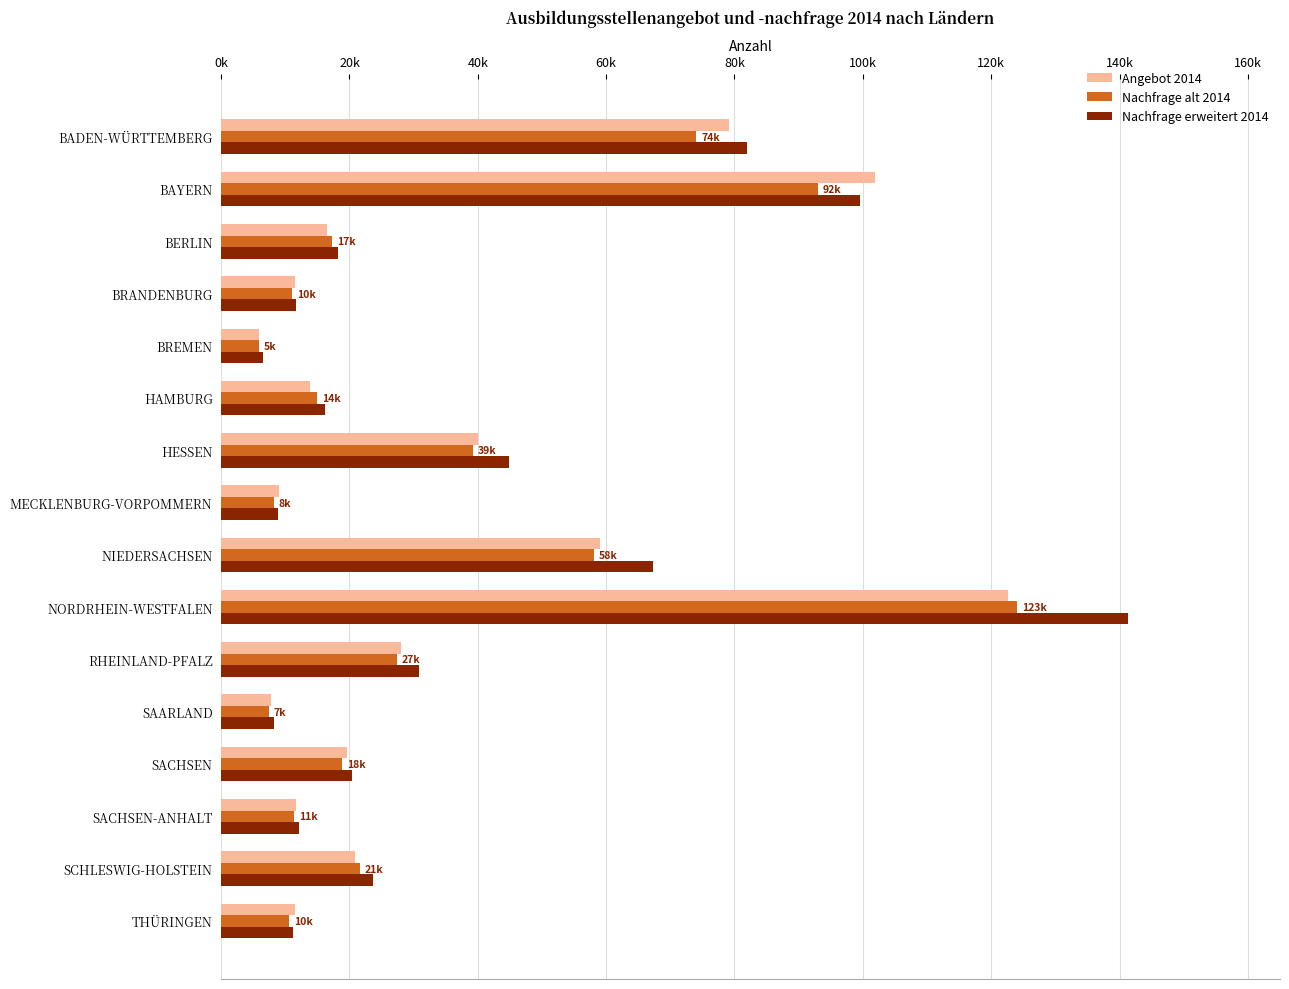

What are all the series names shown in the legend?

Angebot 2014, Nachfrage alt 2014, Nachfrage erweitert 2014